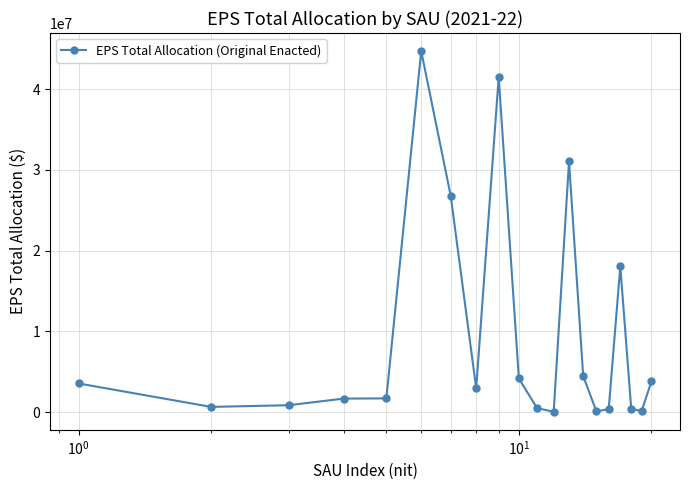

Is this an area chart (filled region under the line)?

No